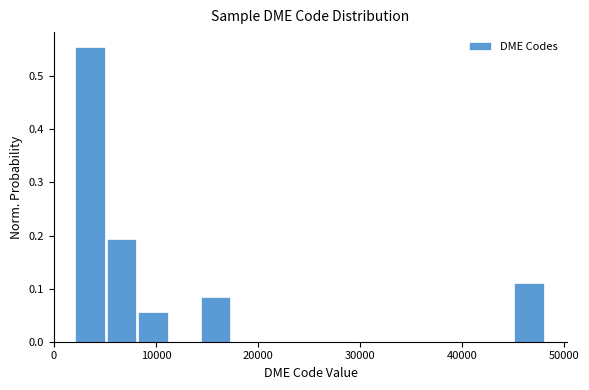

Read against the x-axis, roughly where is the centre of the tallest bar?

4000